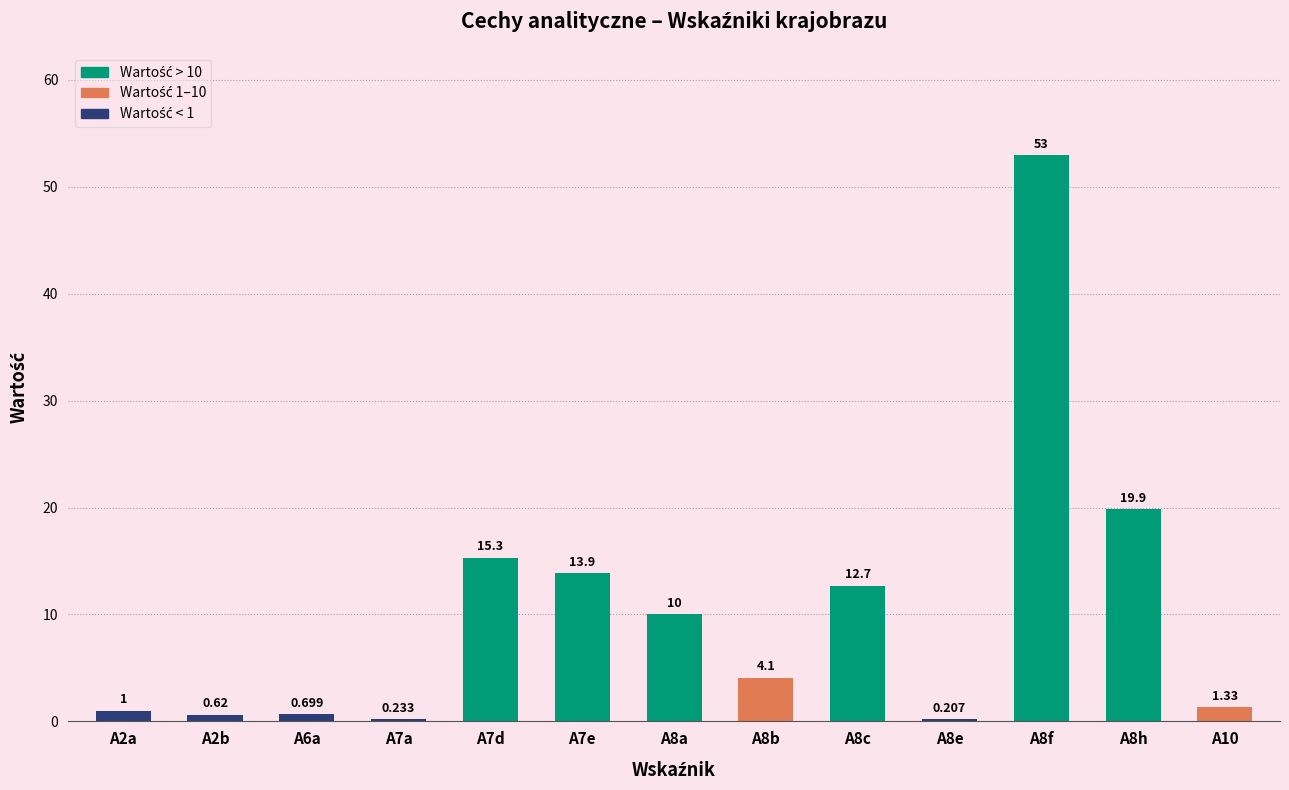

What is the label of the 4th bar from the left?

A7a